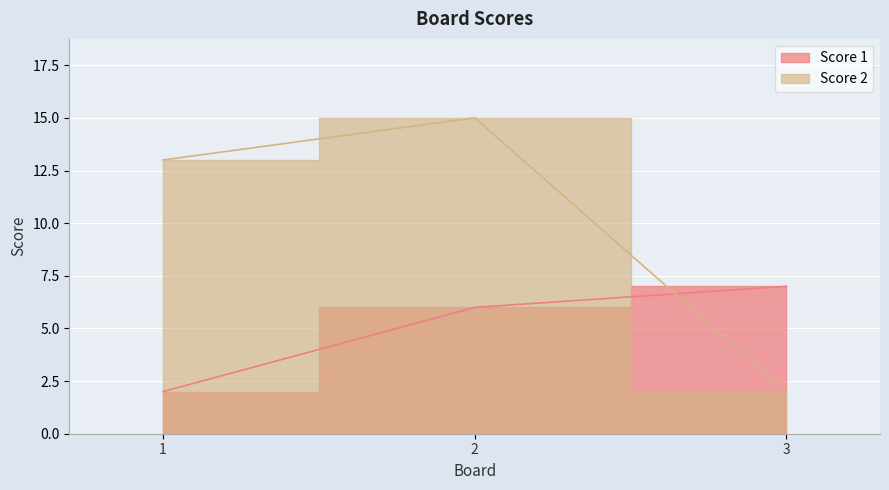

What is the value of the Score 1 point at the 2nd from the left?

6